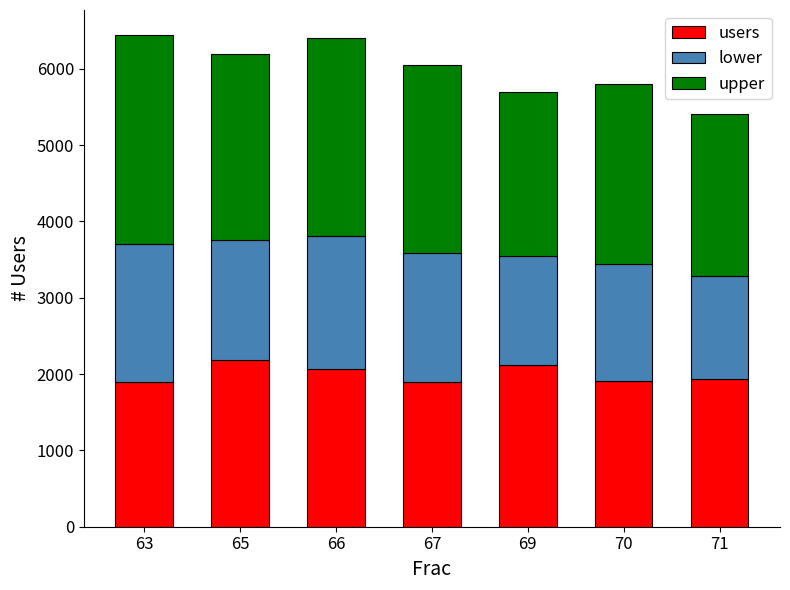

What is the sum of the users values at 65 and 67?

4078